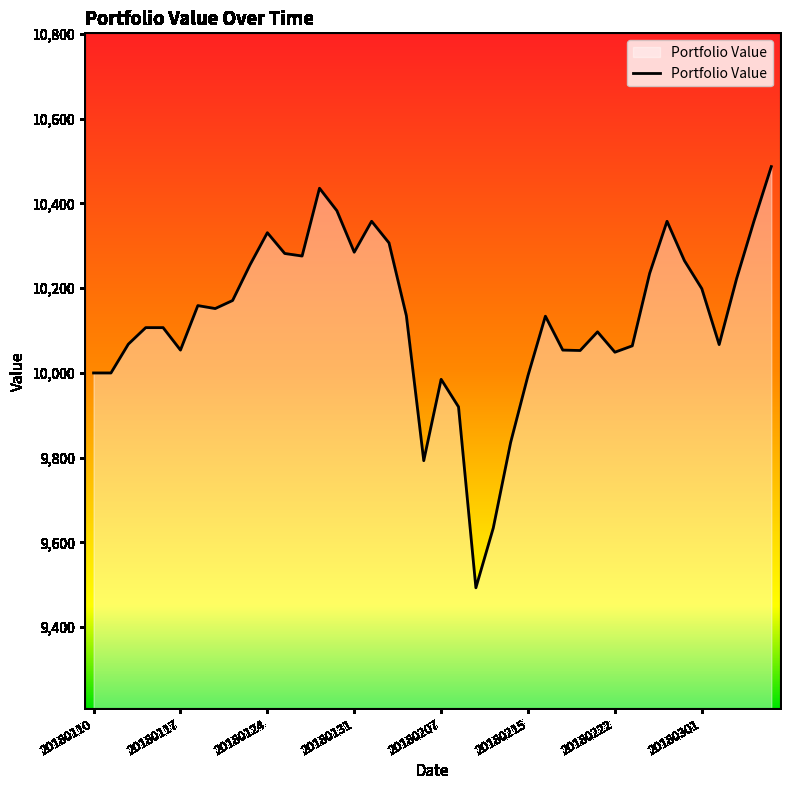

What is the average value?

10129